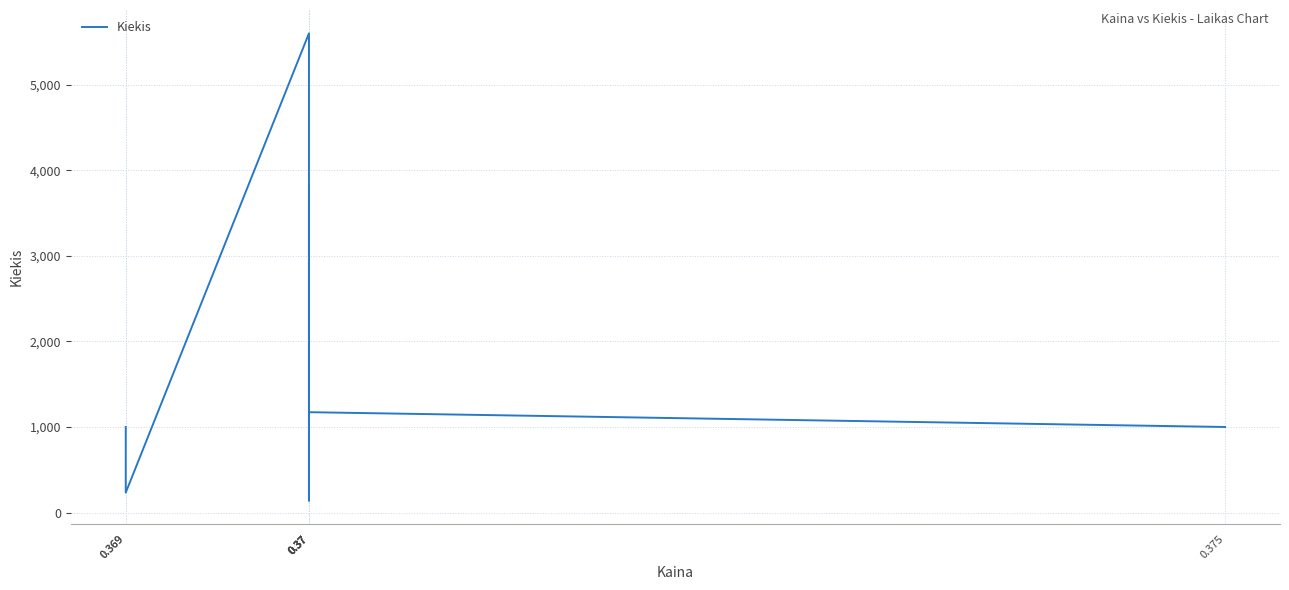

Which has a higher value, 0.37 or 0.37?

0.37